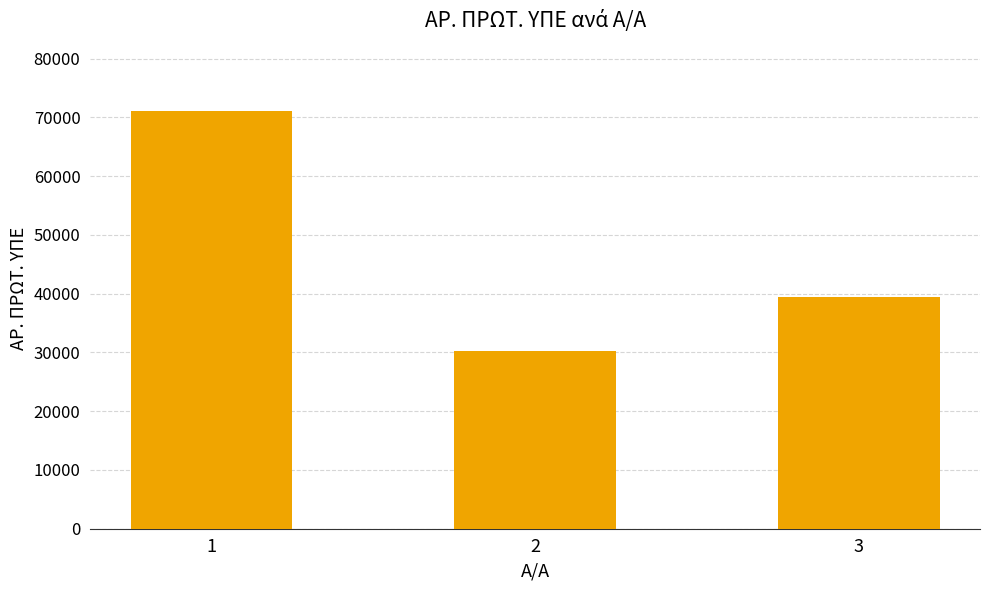

What is the difference between the maximum and minimum values?

40975